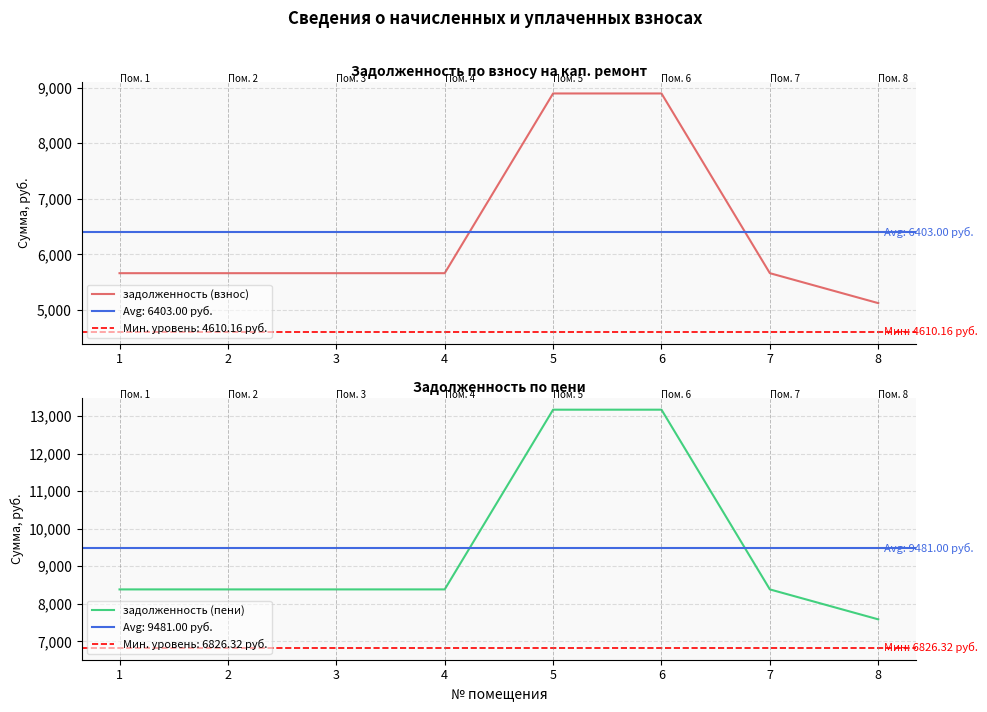

What are all the series names shown in the legend?

задолженность (взнос), задолженность (пени)